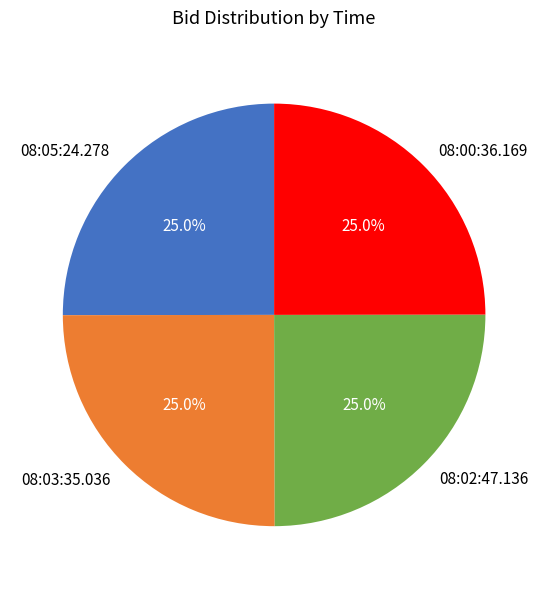

Is it true that 08:03:35.036 is 25% of the pie?

True